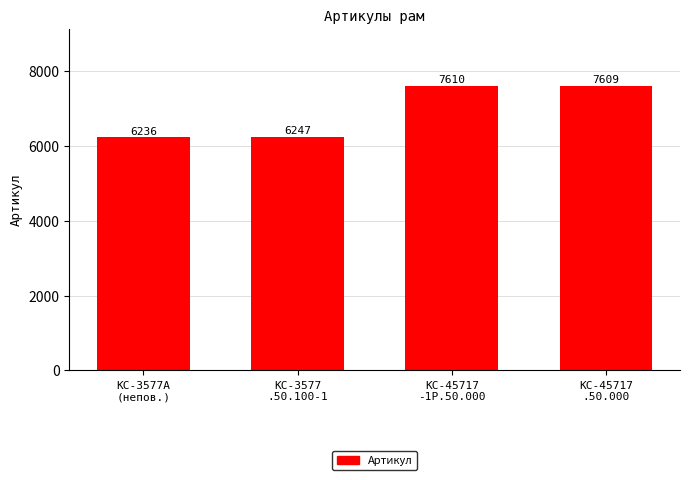

Between КС-45717
.50.000 and КС-3577А
(непов.), which is larger?

КС-45717
.50.000